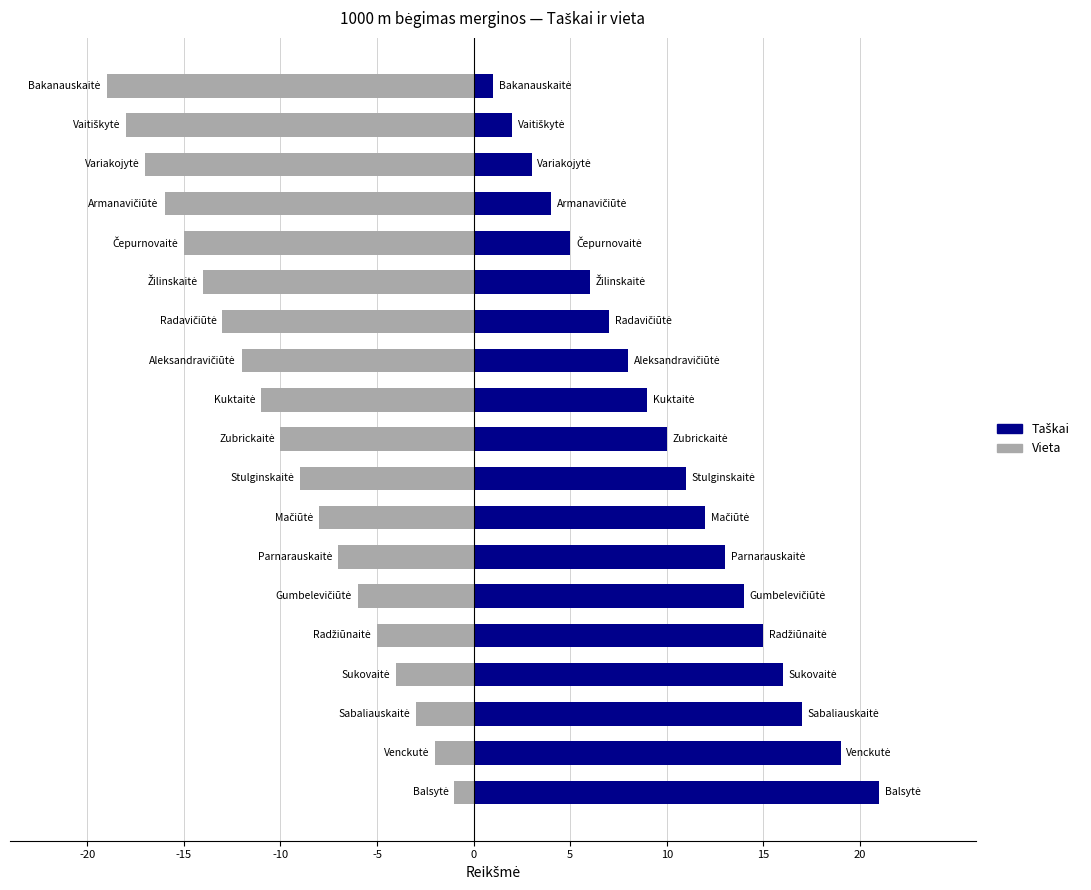

Reading left to right, transcribe all the data shown in this chart.

Taškai: 21	19	17	16	15	14	13	12	11	10	9	8	7	6	5	4	3	2	1
Vieta: -1	-2	-3	-4	-5	-6	-7	-8	-9	-10	-11	-12	-13	-14	-15	-16	-17	-18	-19